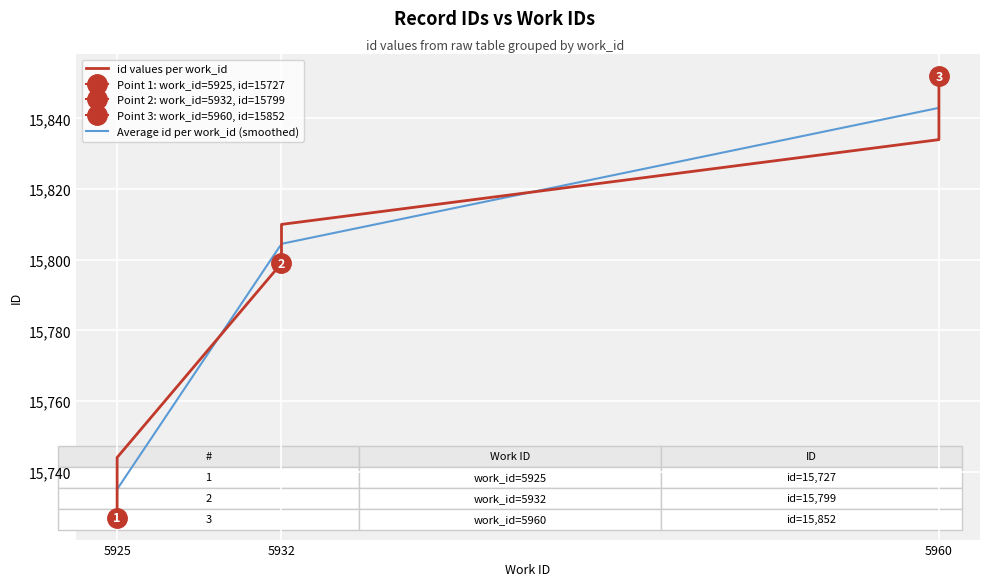

Rank the categories by value from lowest to highest.

5925, 5925, 5925, 5925, 5932, 5932, 5960, 5960